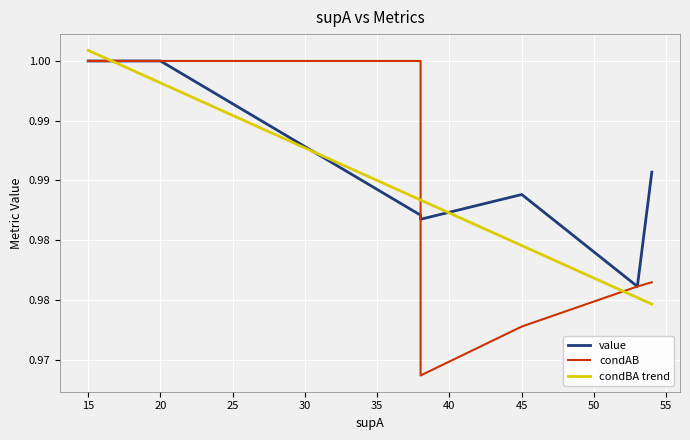

What is the greatest value displayed?

1.0